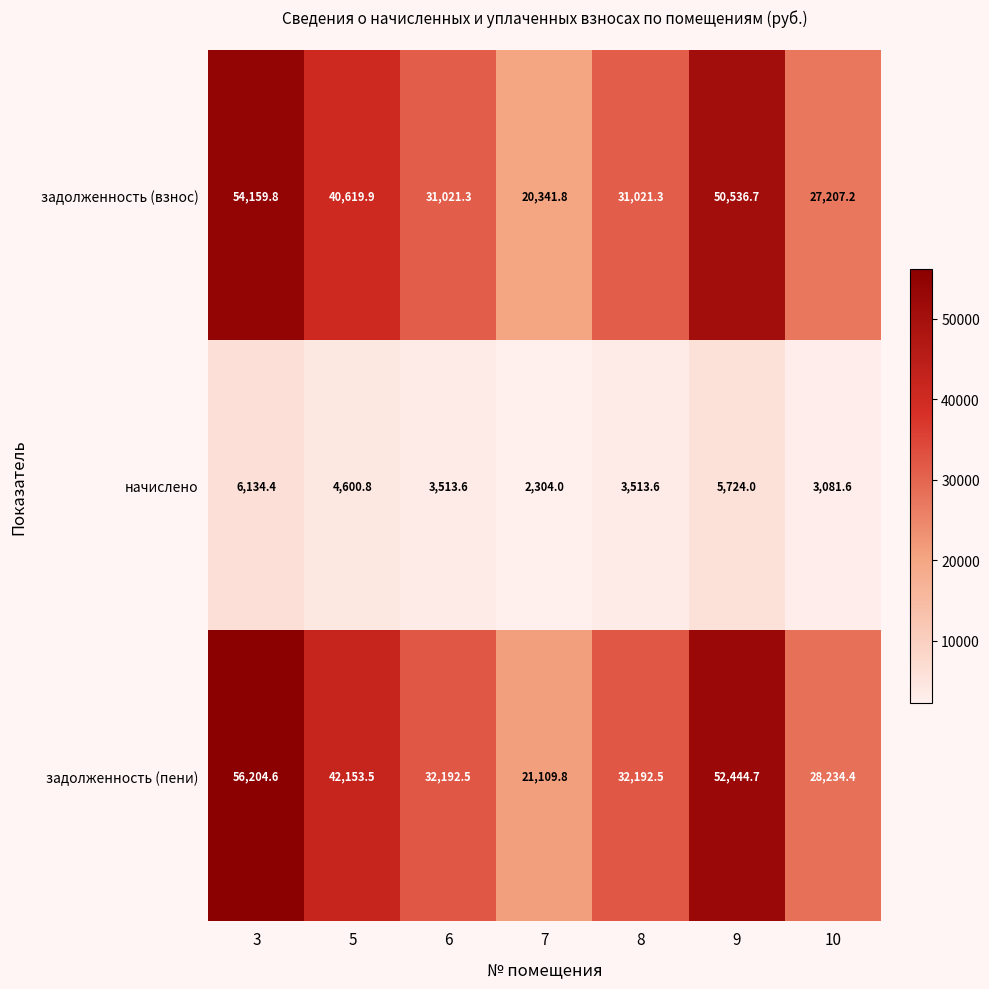

At which label does задолженность (взнос) reach its peak?

3